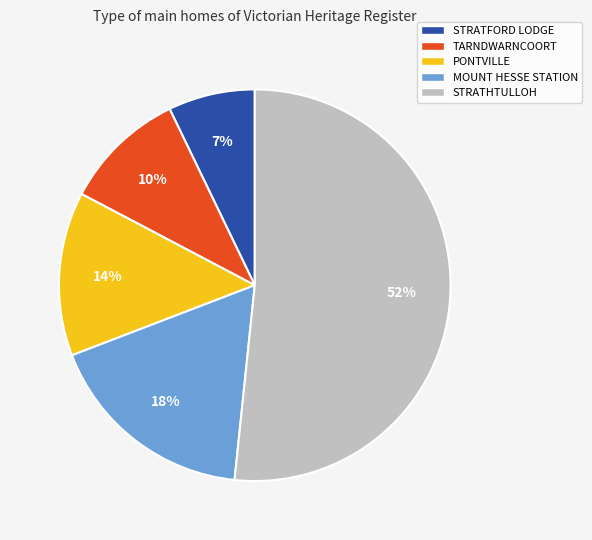

What percentage is the MOUNT HESSE STATION slice, to the nearest percent?

18%